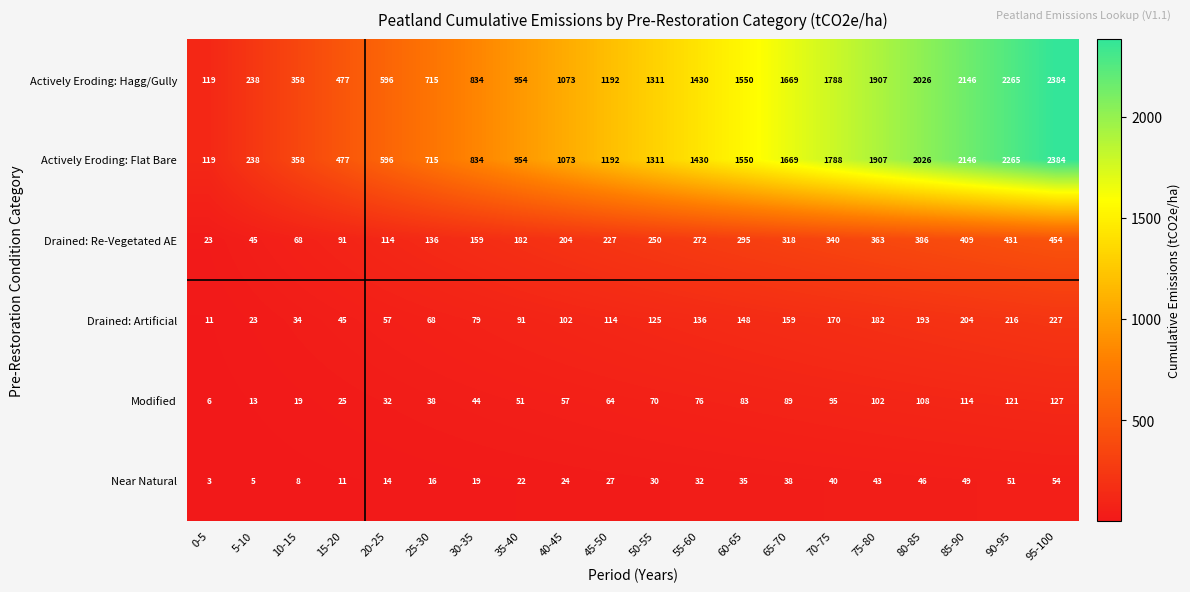

At which label is Actively Eroding: Hagg/Gully closest to 1251?

45-50